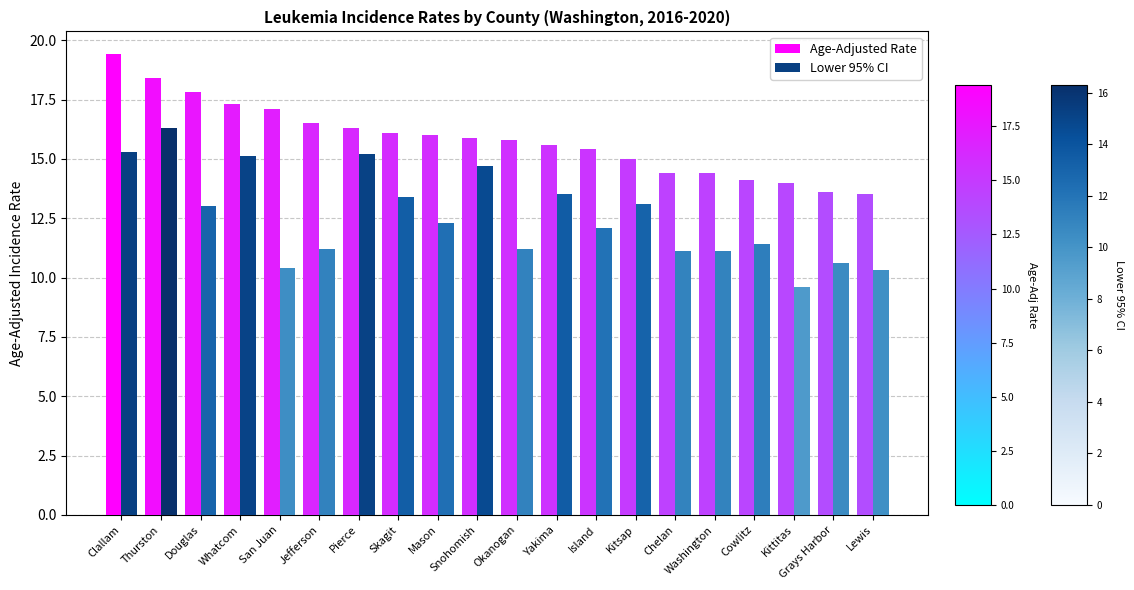

At which label does Lower 95% CI first exceed 12?

Clallam